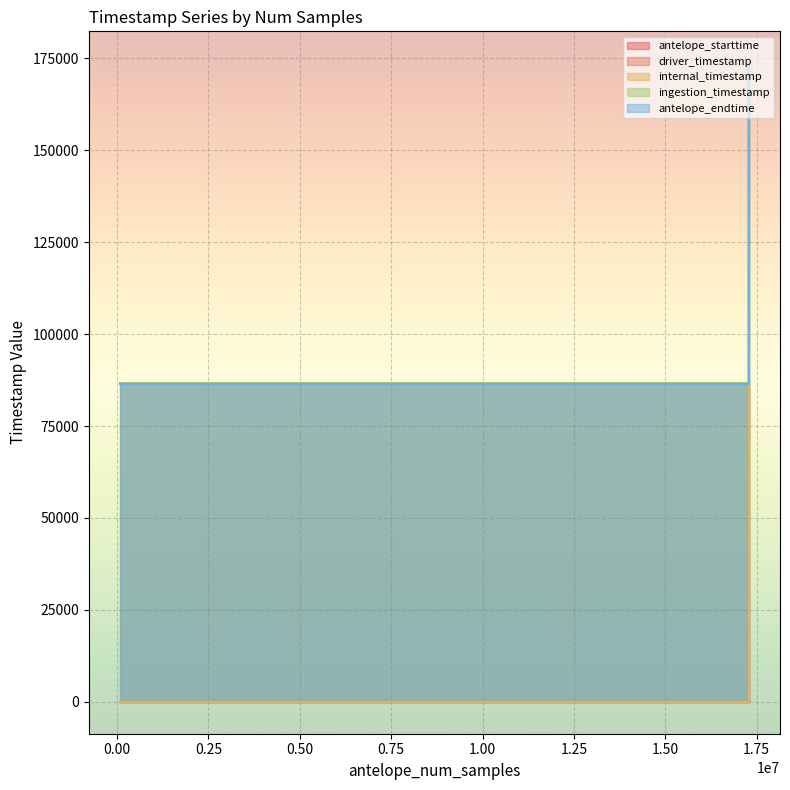

What is the value of the antelope_endtime point at the 5th from the left?

172800.0